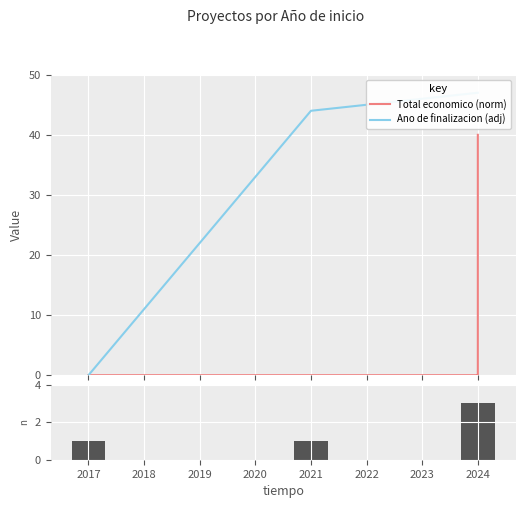

Rank the categories by value from lowest to highest.

2017, 2021, 2024, 2024, 2024